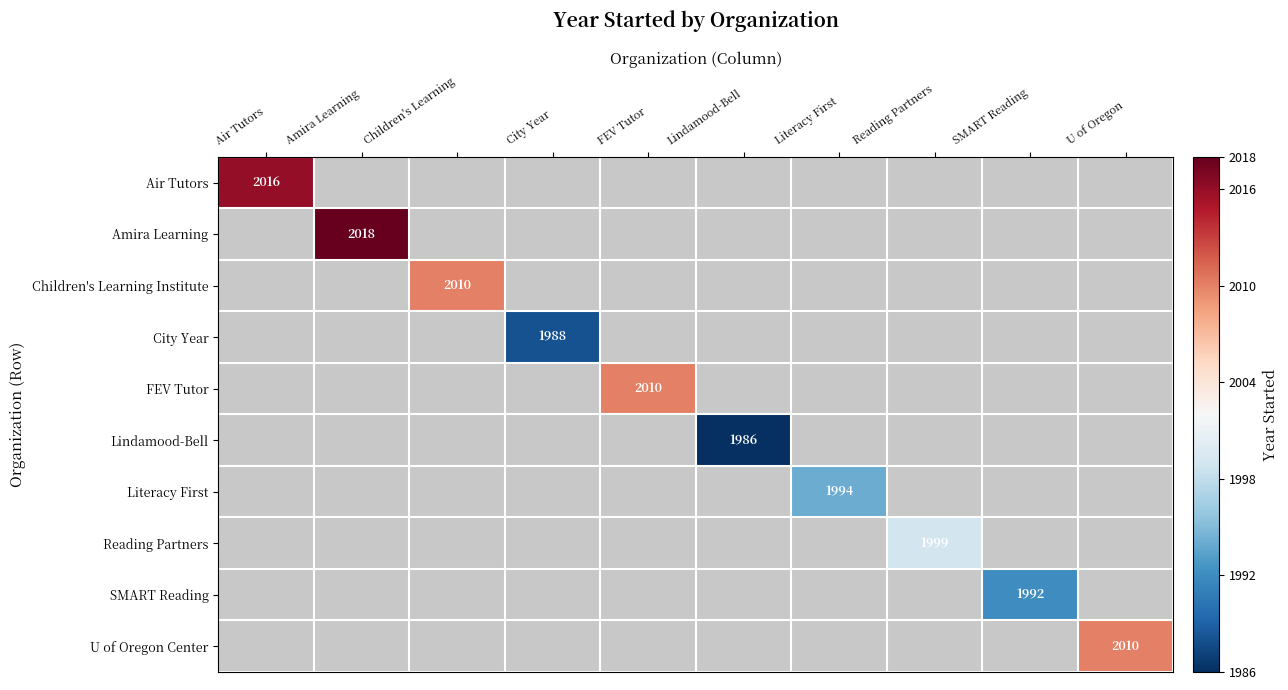

What is the minimum value shown in the chart?

1986.0